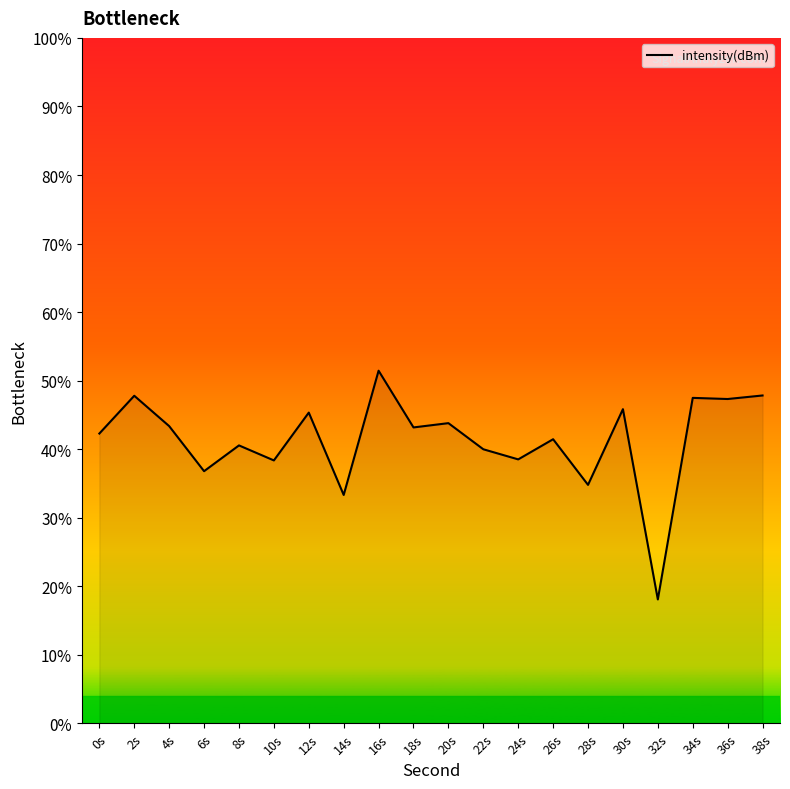

What is the difference between the maximum and second lowest values?

18.1